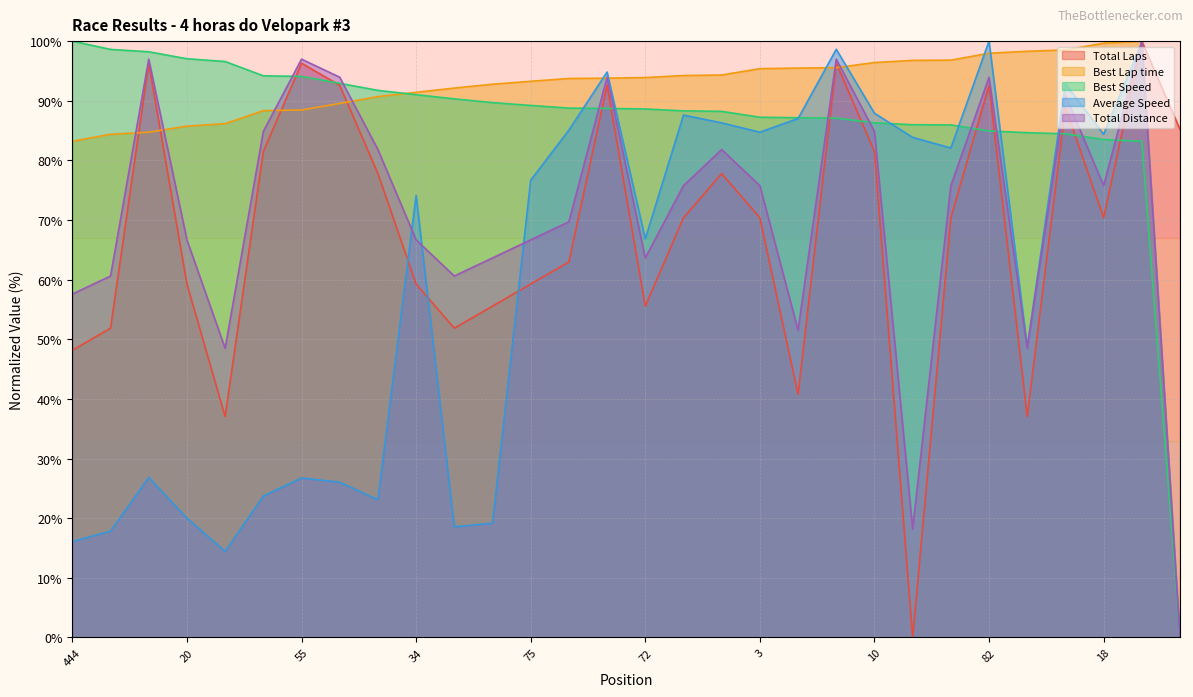

Is it true that Total Laps equals 77.8 at 88?

True